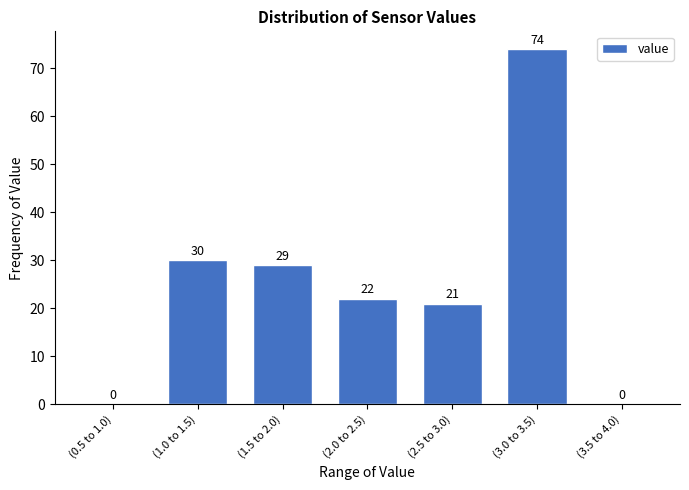

Reading left to right, transcribe all the data shown in this chart.

(0.5 to 1.0)=0	(1.0 to 1.5)=30	(1.5 to 2.0)=29	(2.0 to 2.5)=22	(2.5 to 3.0)=21	(3.0 to 3.5)=74	(3.5 to 4.0)=0